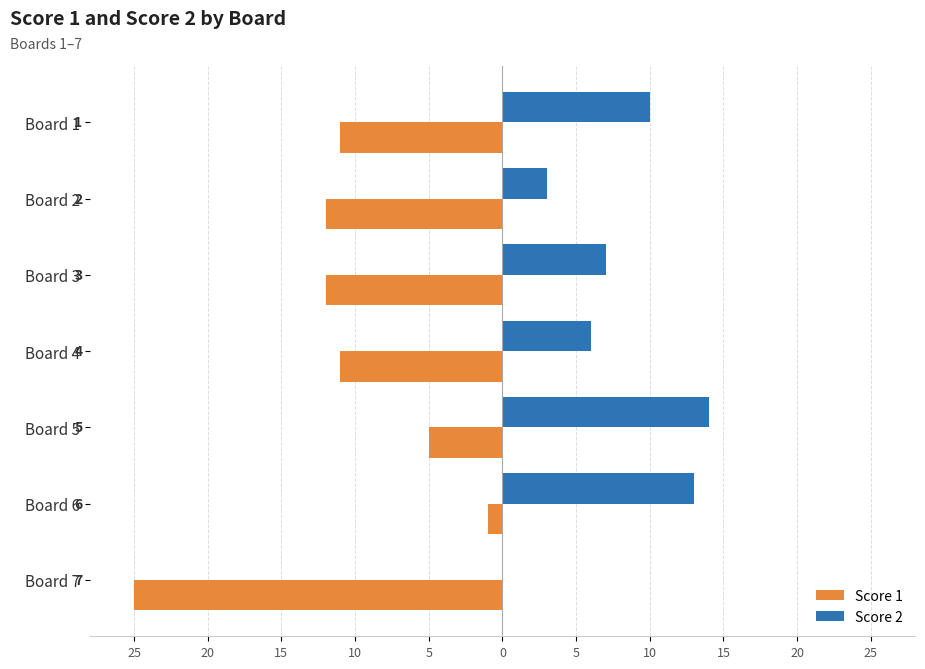

Reading right to left, list all the values displayed in this chart.

Score 1: -25	-1	-5	-11	-12	-12	-11
Score 2: 0	13	14	6	7	3	10